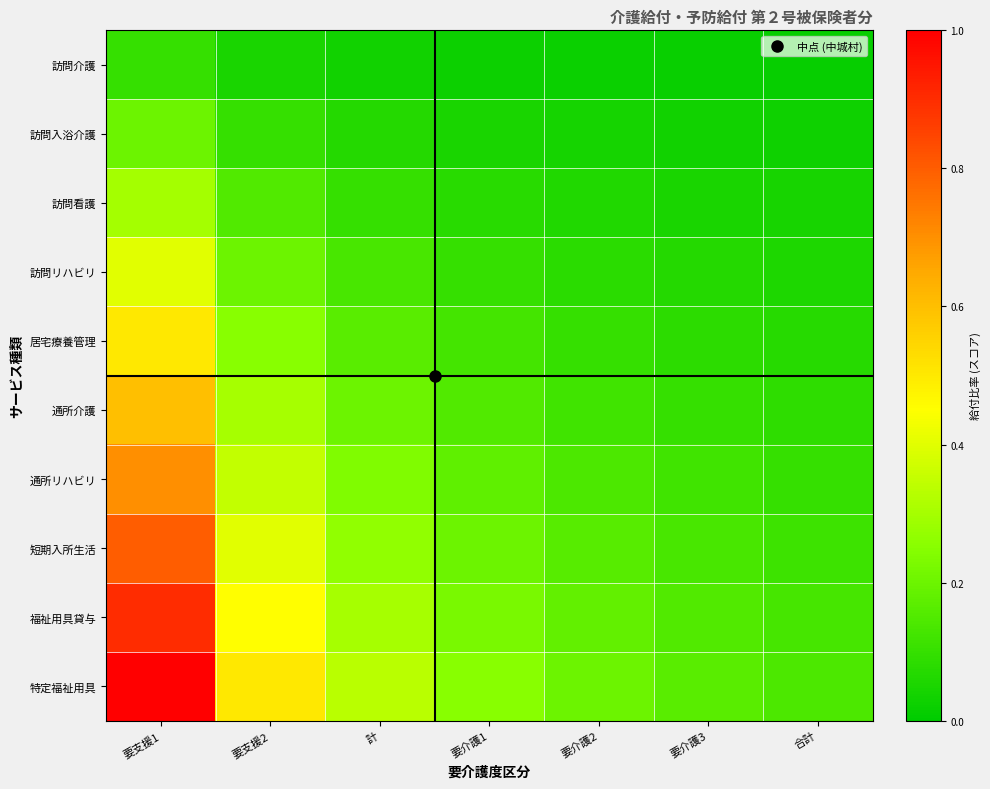

At how many categories does at least one series exceed 0?

7